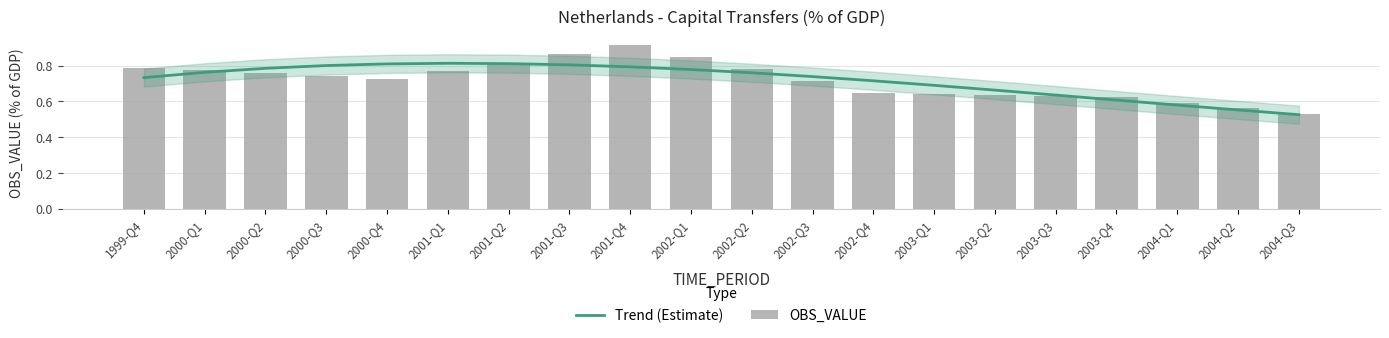

Is the value of Trend (Estimate) at 2000-Q4 greater than the value of OBS_VALUE at 2003-Q4?

Yes